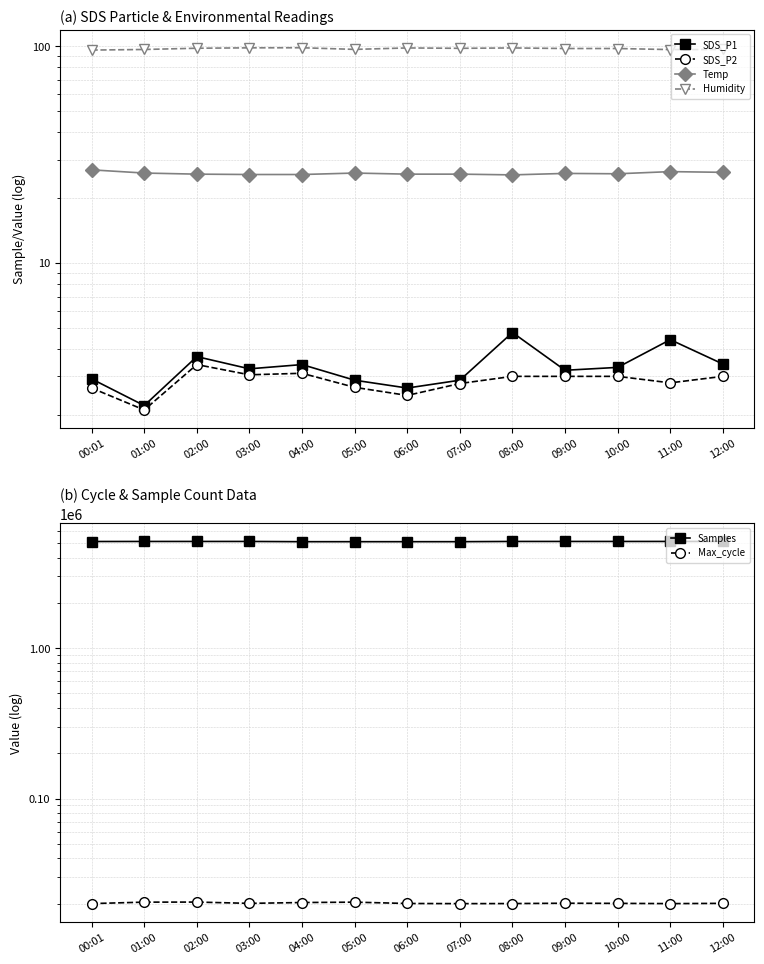

What is the value of the Temp point at the 12th from the left?

26.4